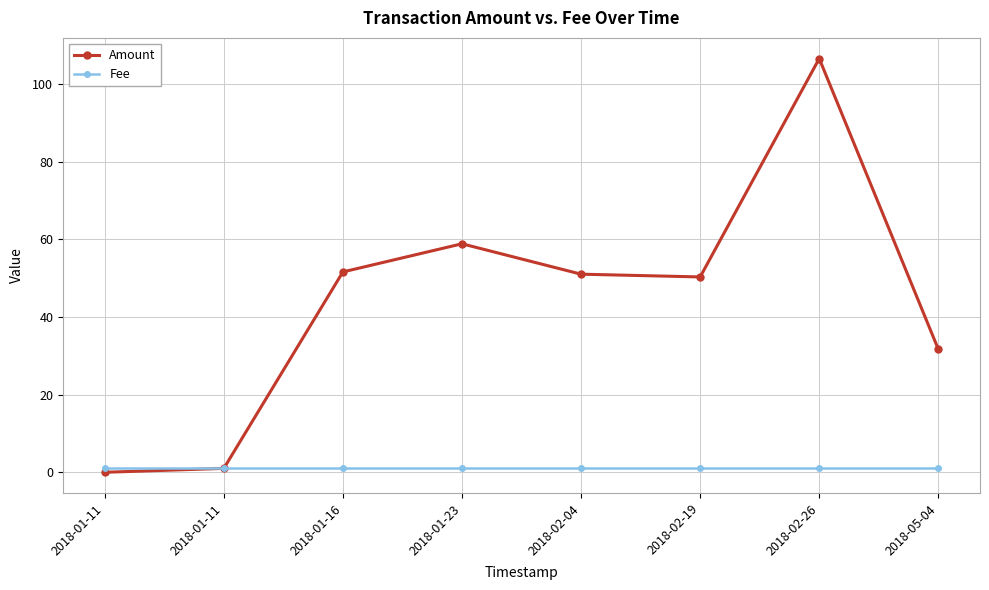

Is this an area chart (filled region under the line)?

No